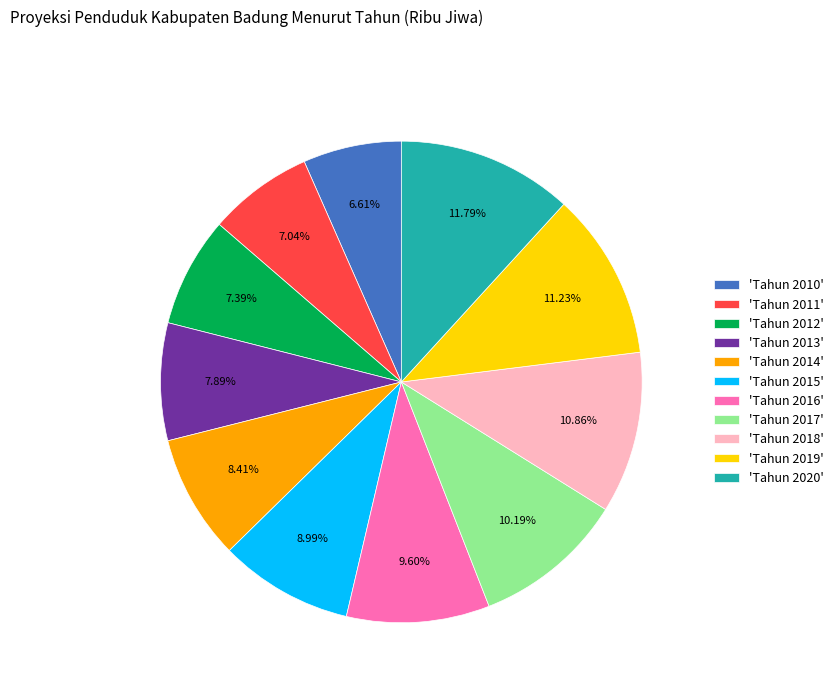

How many segments does this pie chart have?

11